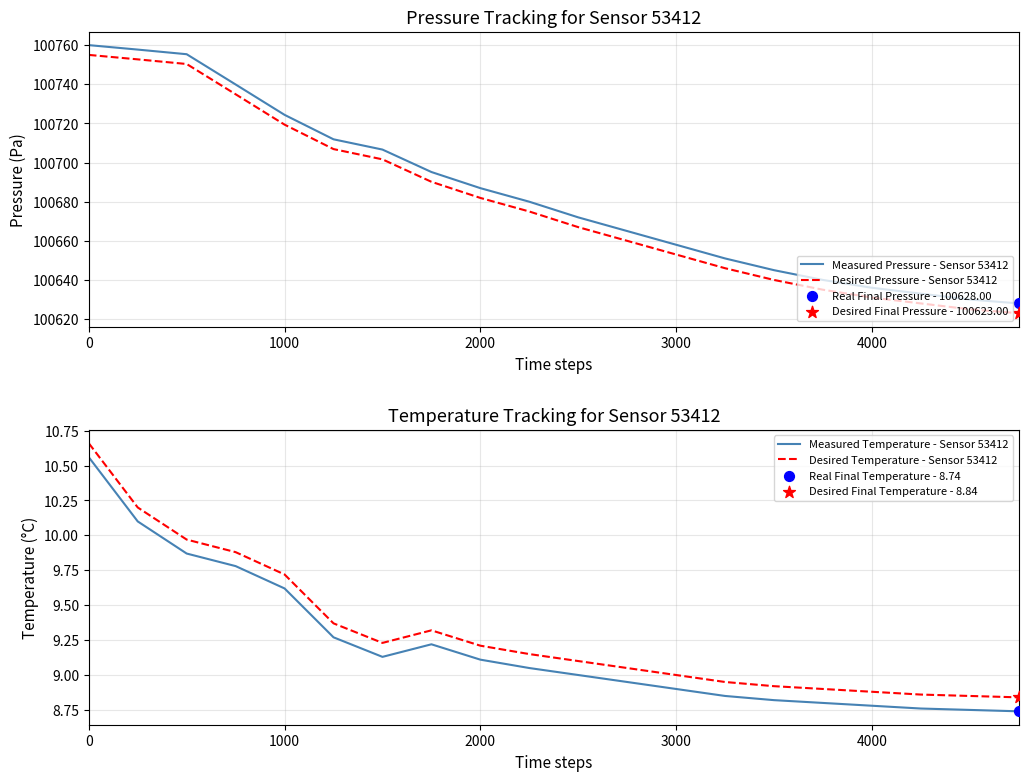

At how many categories does at least one series exceed 76067?

20